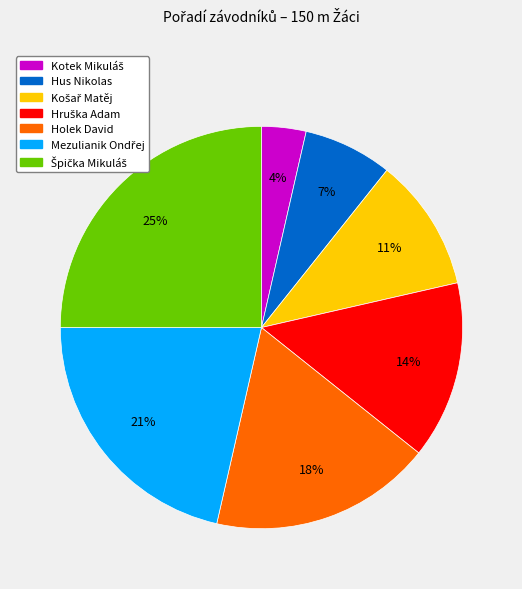

Is it true that Hus Nikolas is 7% of the pie?

True